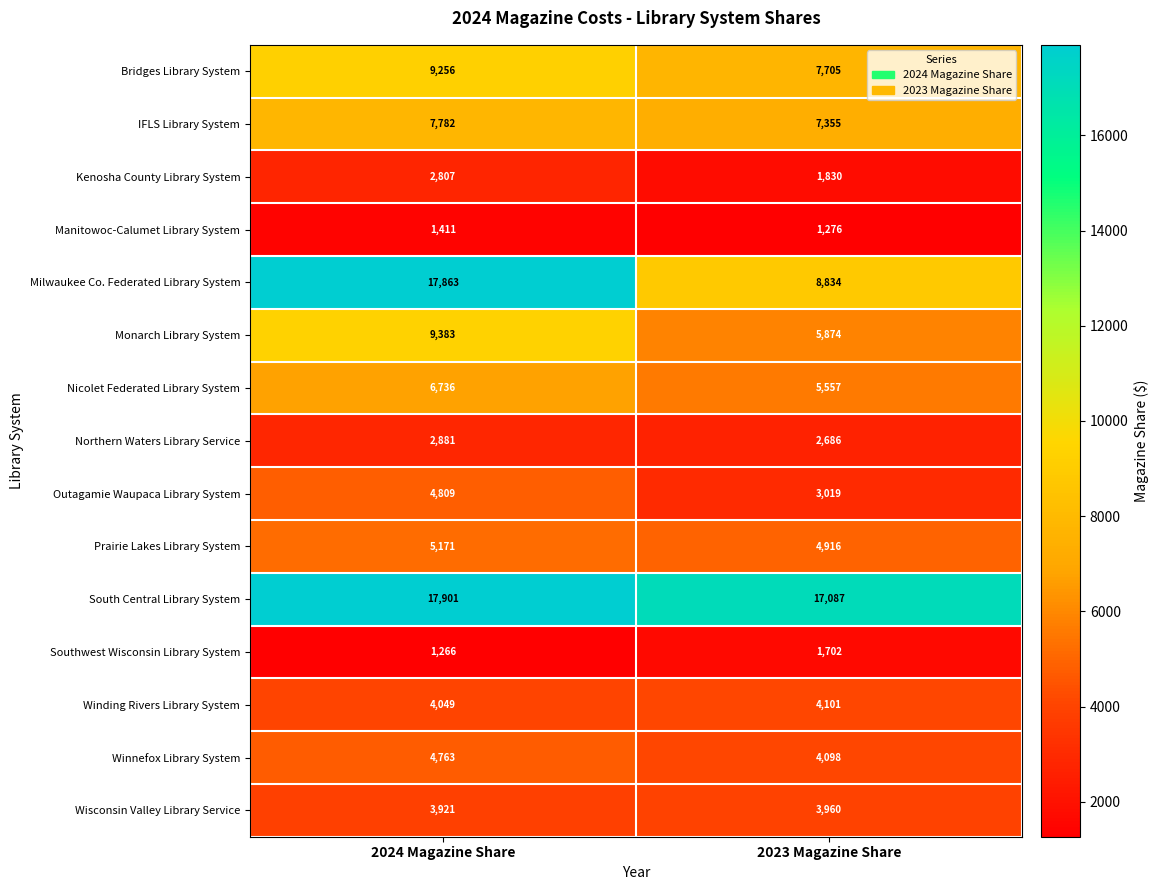

Which category has the lowest value across all series?

2024 Magazine Share